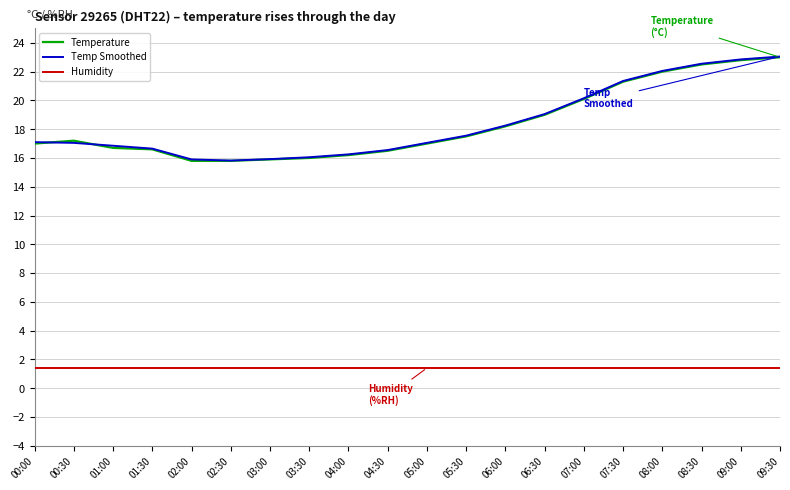

Which series changed the most between 02:30 and 09:30?

Temp Smoothed